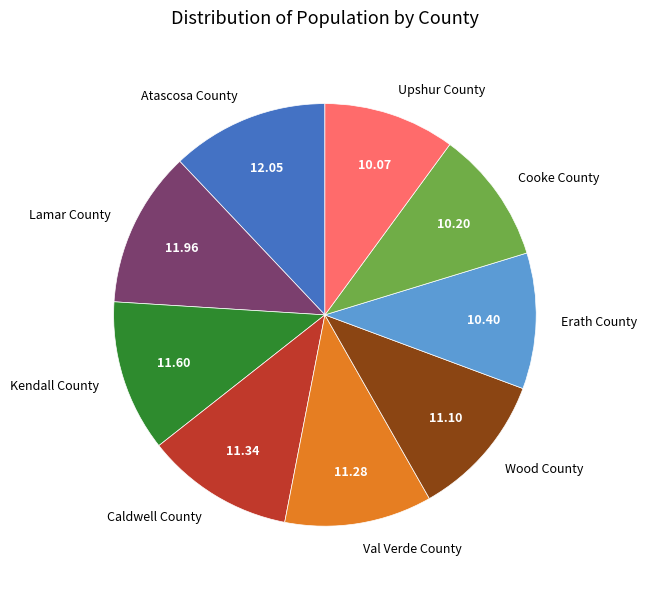

Between Caldwell County and Cooke County, which is larger?

Caldwell County